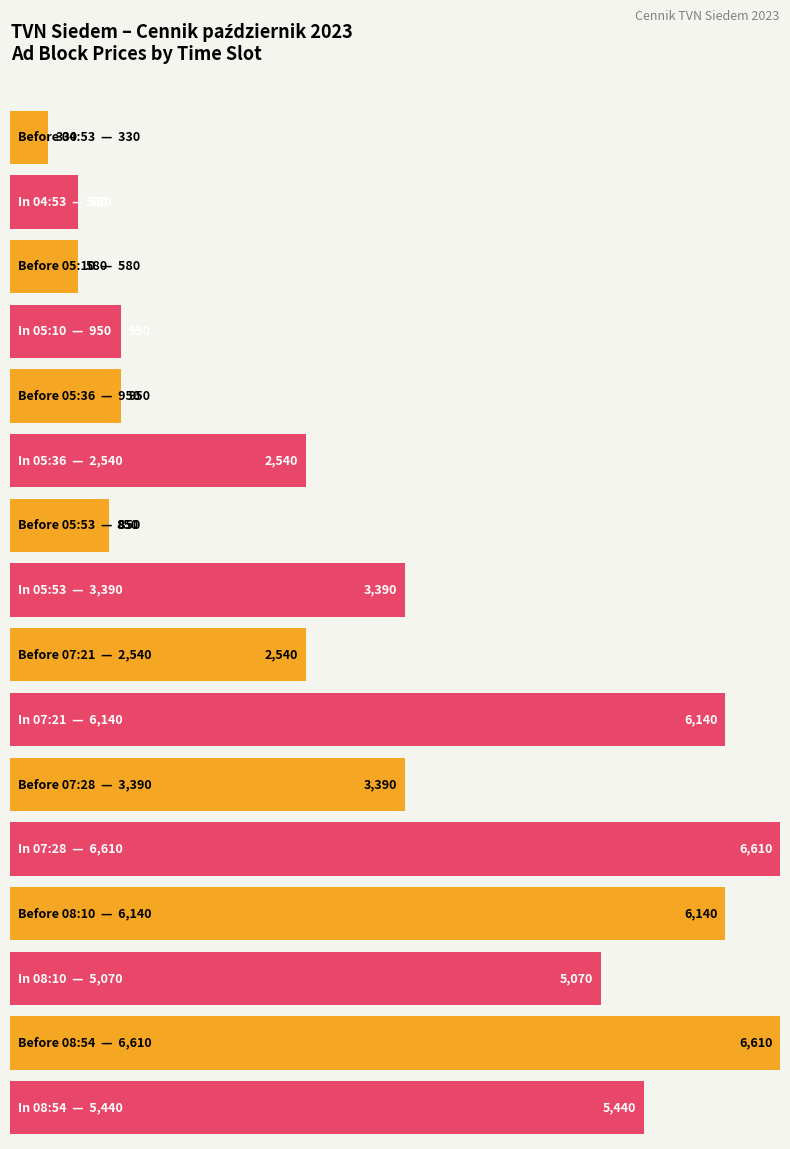

Does the chart contain stacked bars?

No